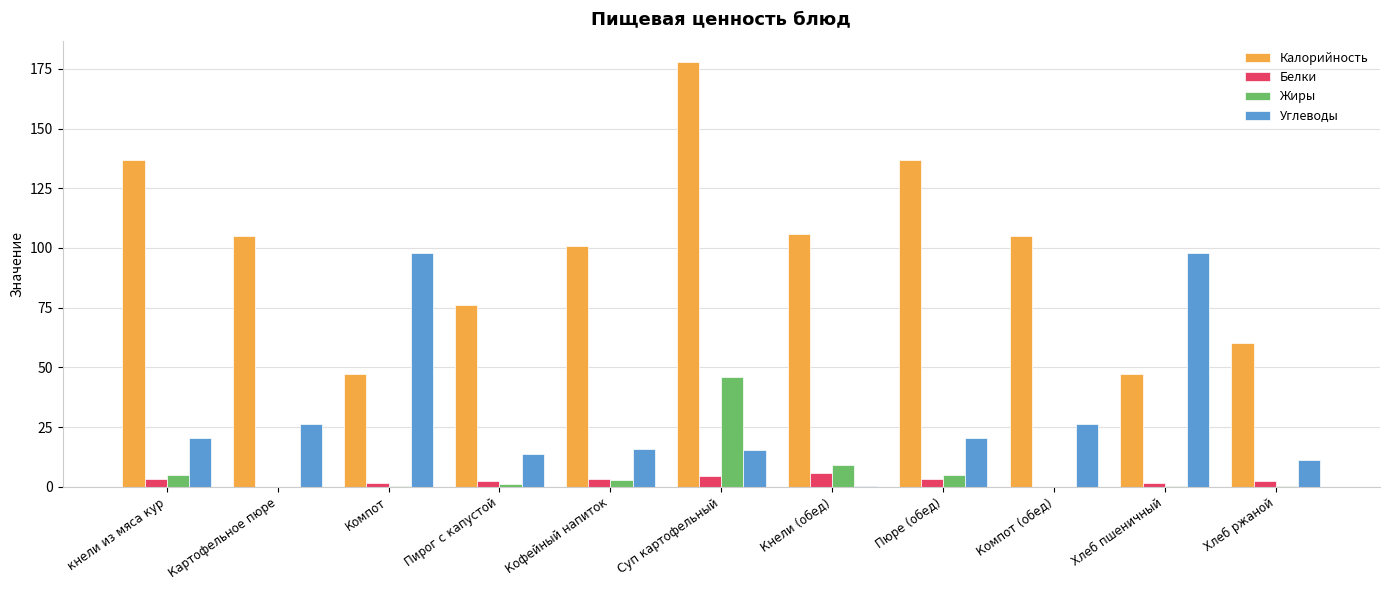

Which series has the largest total across all categories?

Калорийность